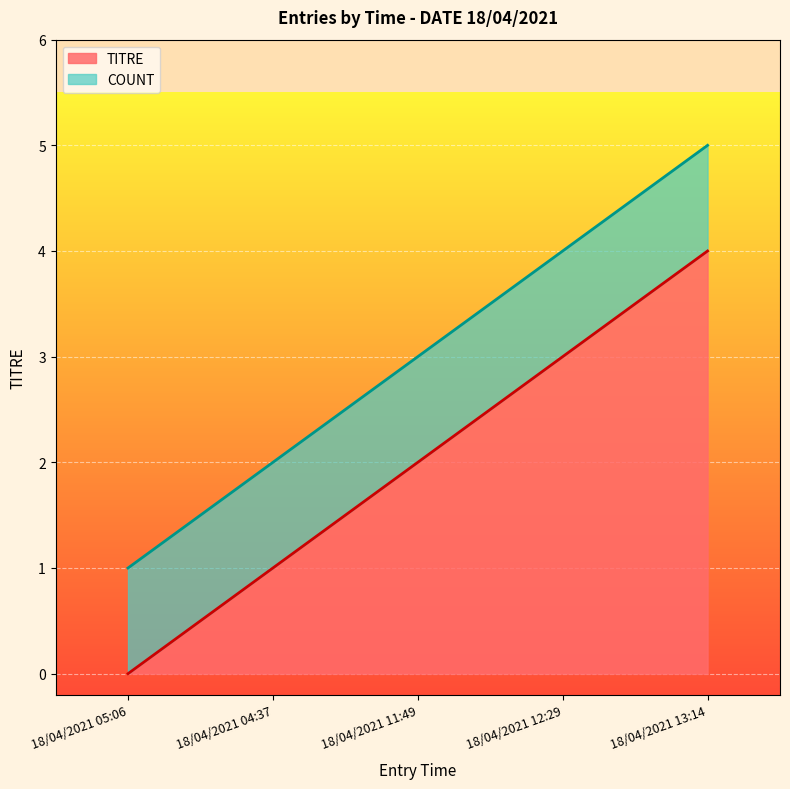

What is the value of the 2nd point from the left?

1